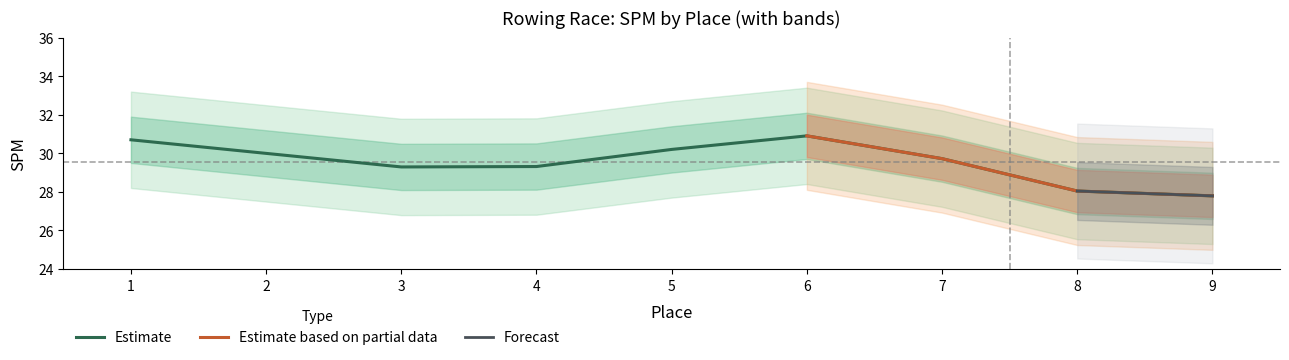

Which has a higher value, 4 or 3?

4